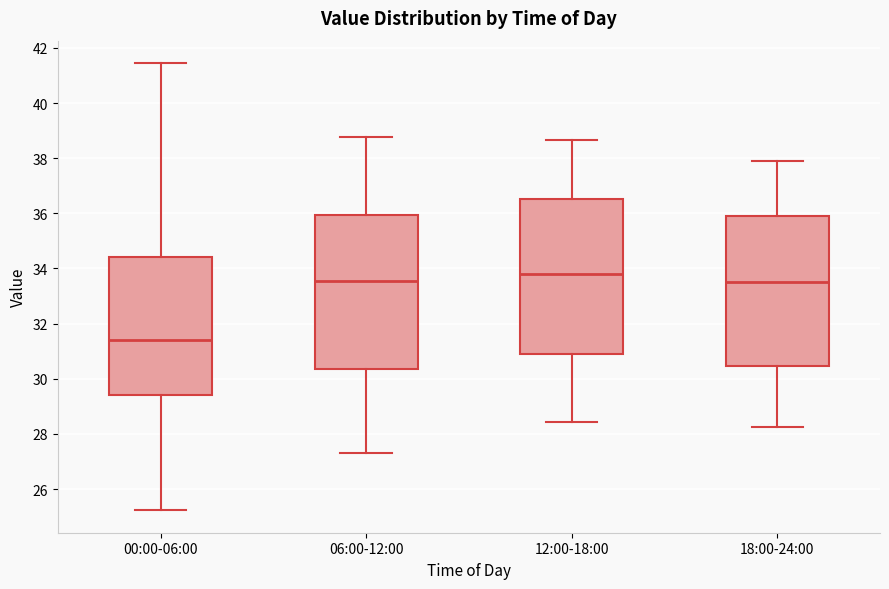

Which box has the lowest median line?

00:00-06:00